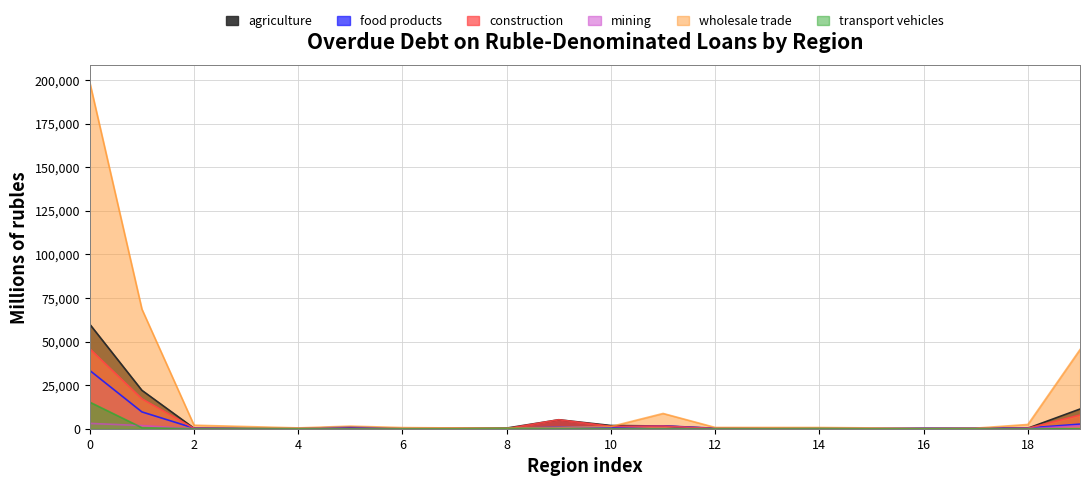

How many categories are shown in the chart?

20